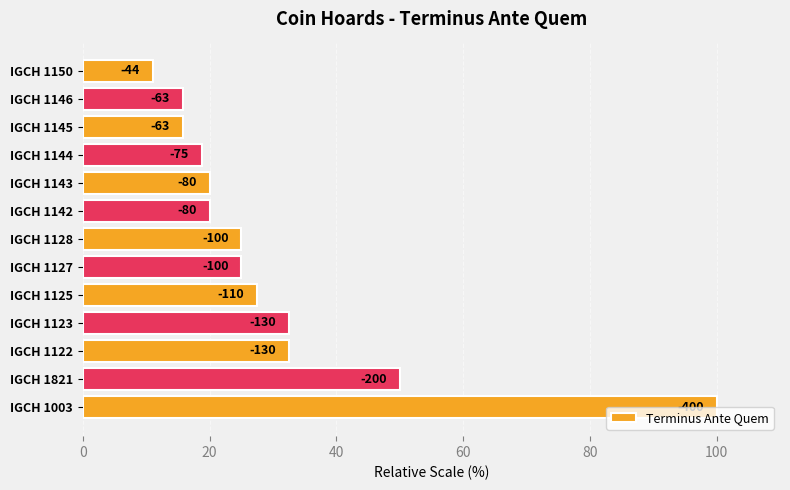

Does the chart contain any negative values?

No